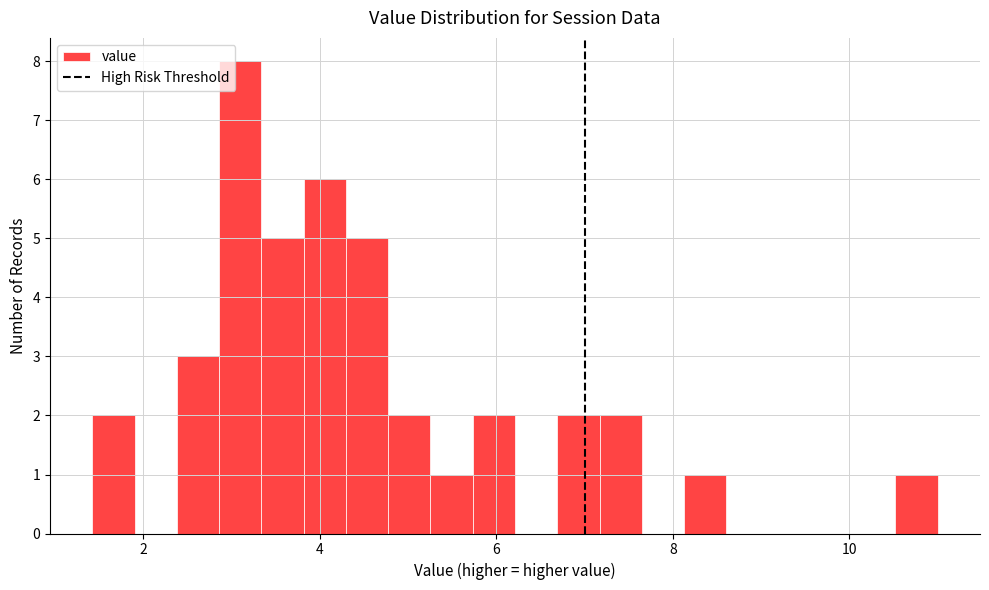

Around what value on the x-axis is the tallest bar? Give the approximate position of its centre, as read against the axis.

3.0